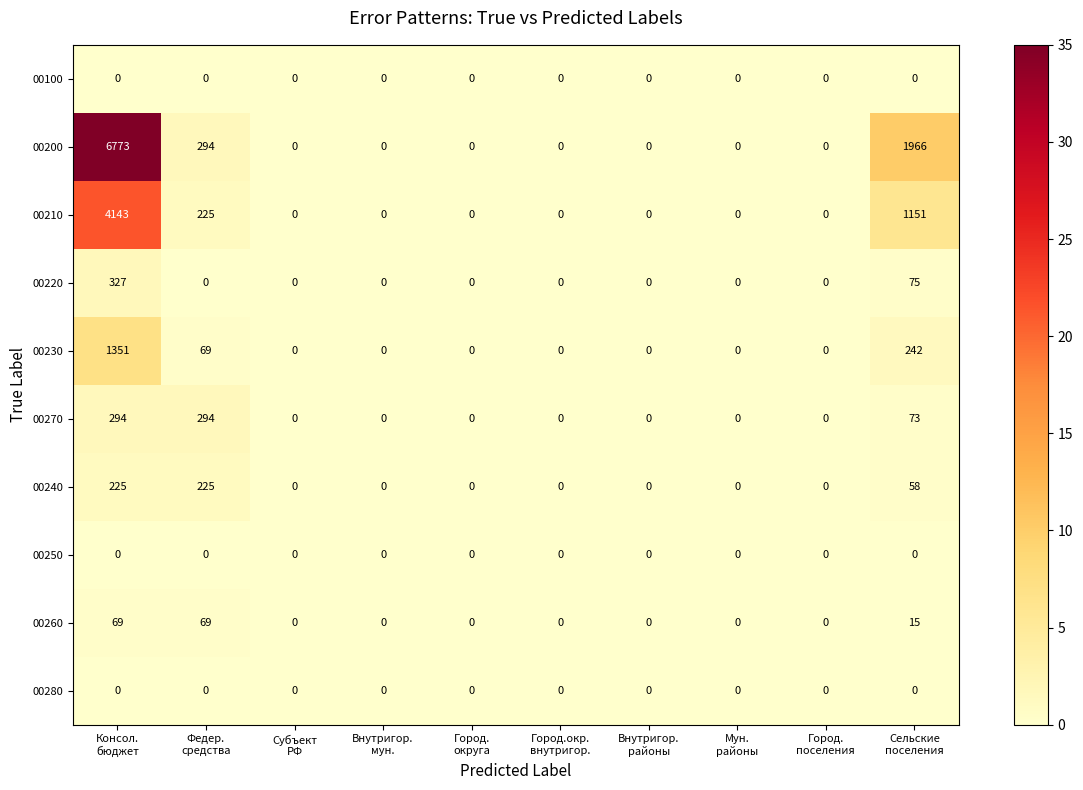

Count the number of categories in the chart.

10